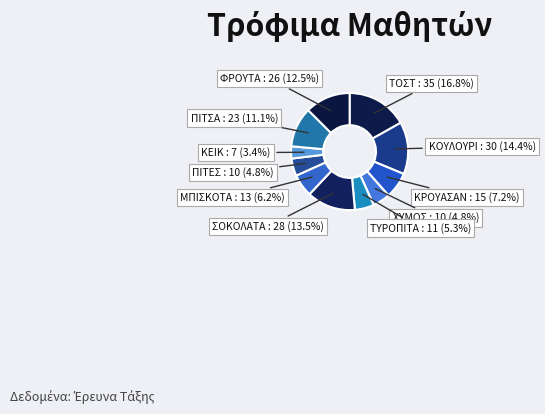

Is it true that ΚΟΥΛΟΥΡΙ is 14% of the pie?

True